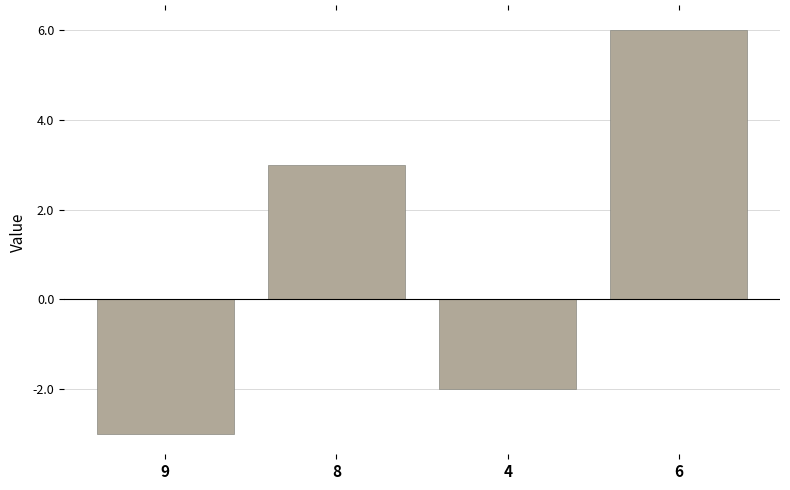

Rank the categories by value from lowest to highest.

9, 4, 8, 6